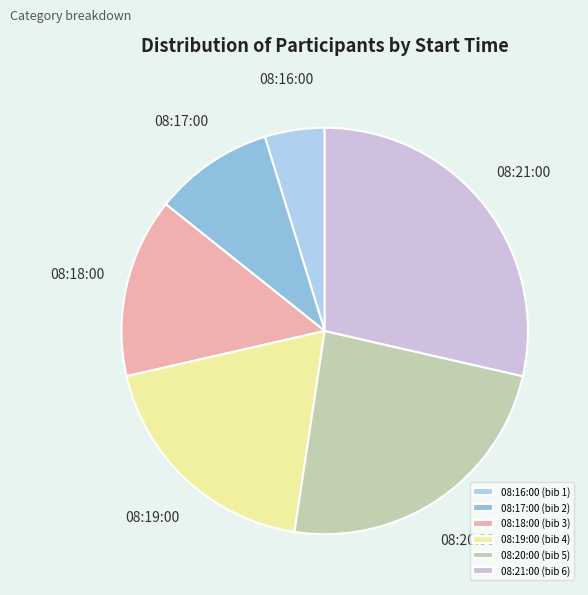

What is the ratio of the value at 08:20:00 to the value at 08:21:00?

0.8